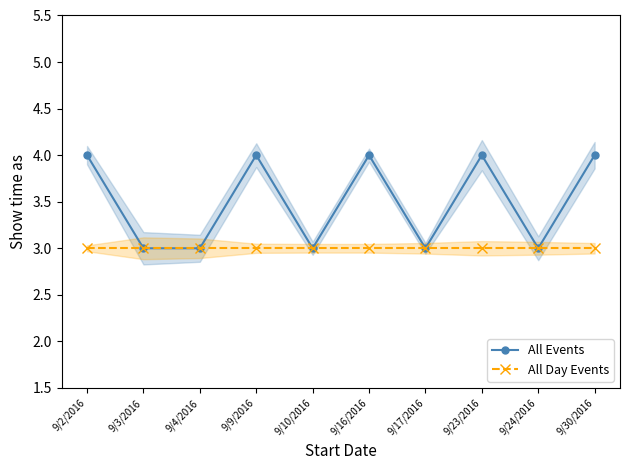

Which series has the largest range (max minus min)?

All Events